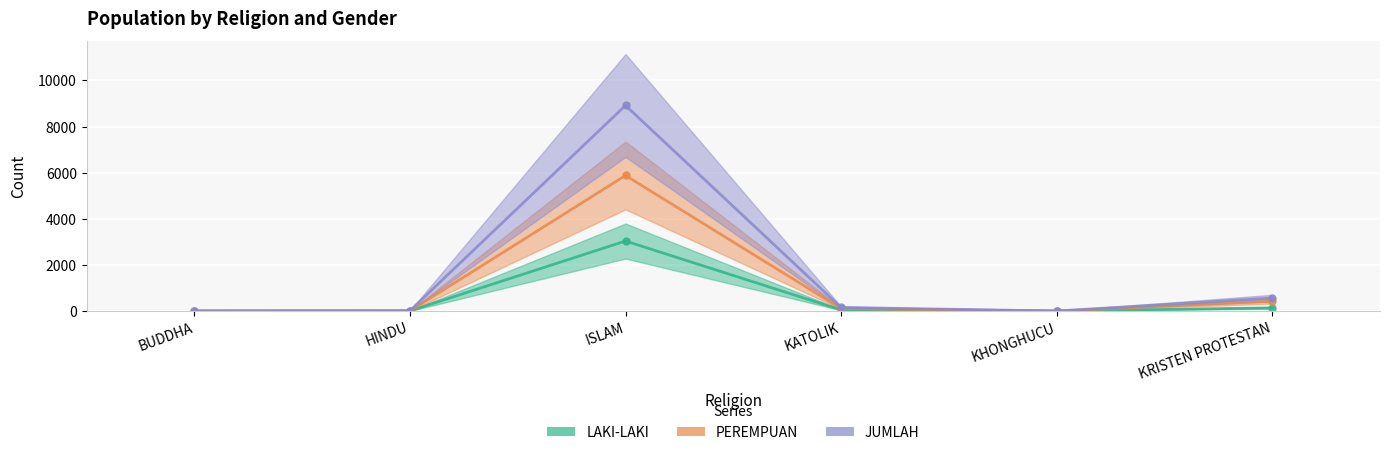

What is the approximate value of PEREMPUAN at ISLAM?

5879